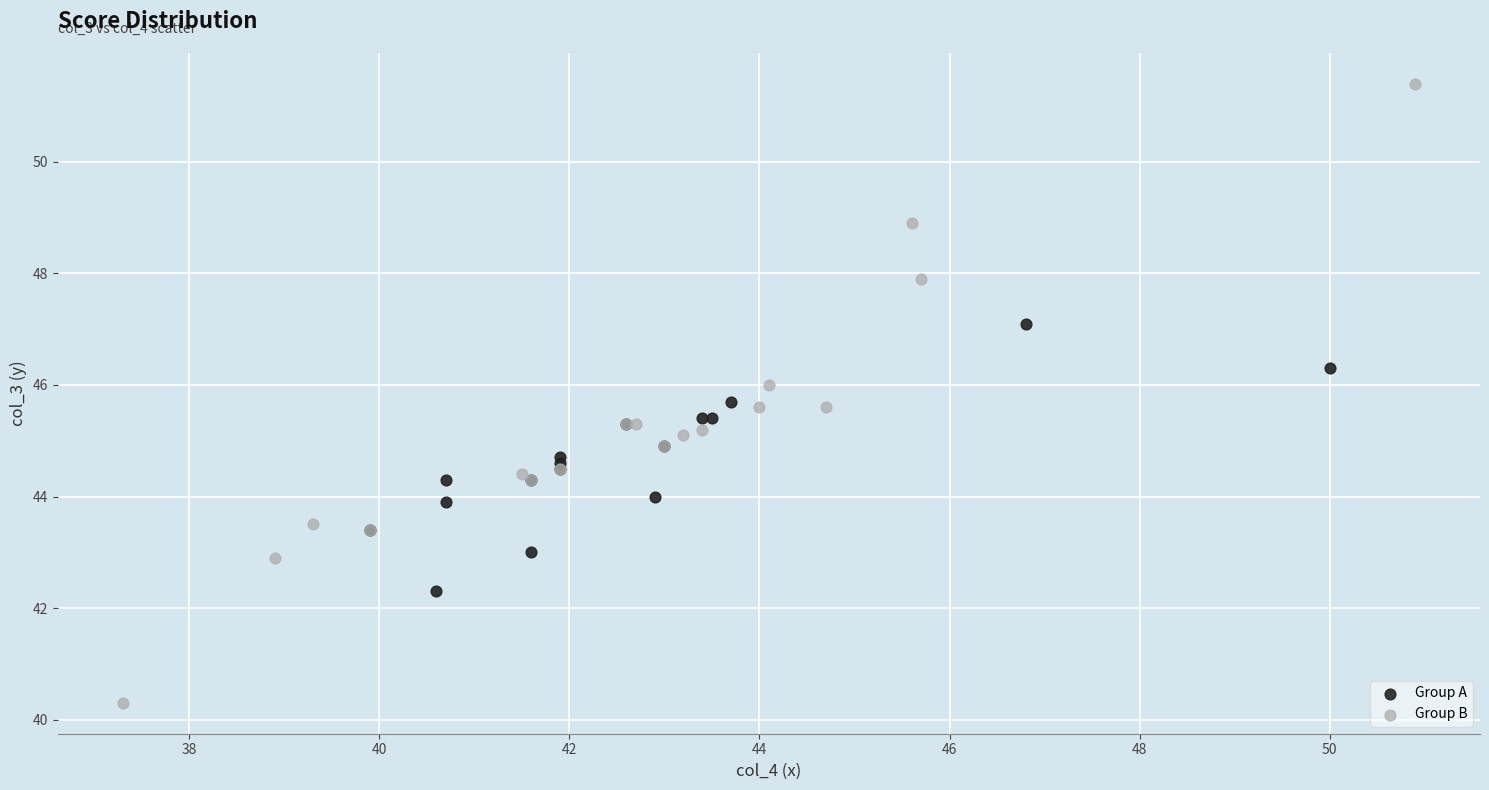

What are all the series names shown in the legend?

Group A, Group B